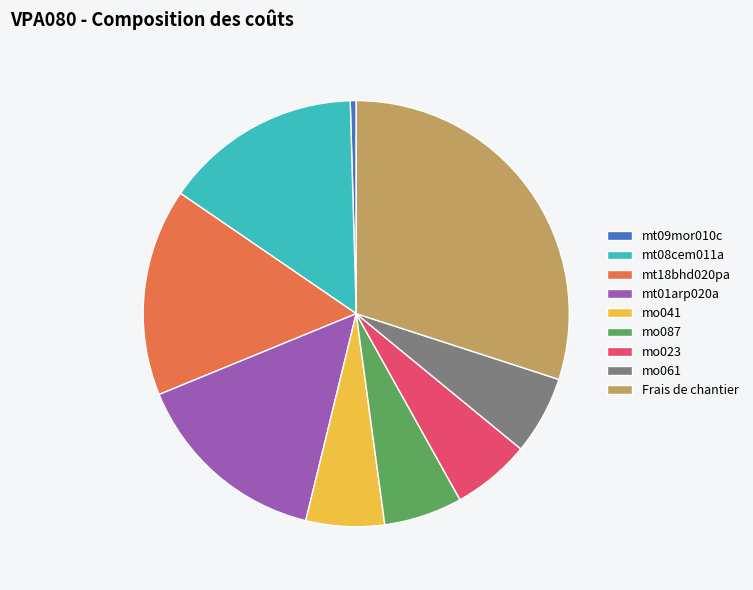

Between mt18bhd020pa and mt08cem011a, which is larger?

mt18bhd020pa